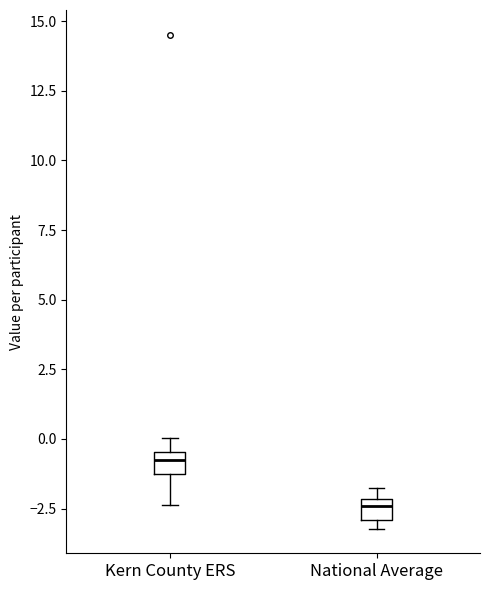

Which box has the highest median line?

Kern County ERS